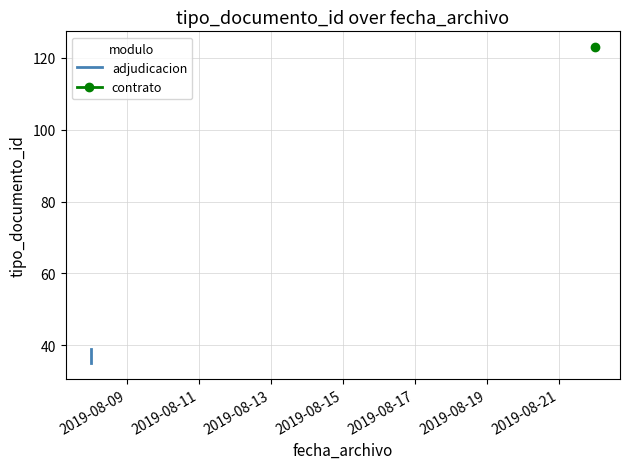

What is the value of the 5th point from the left?

39